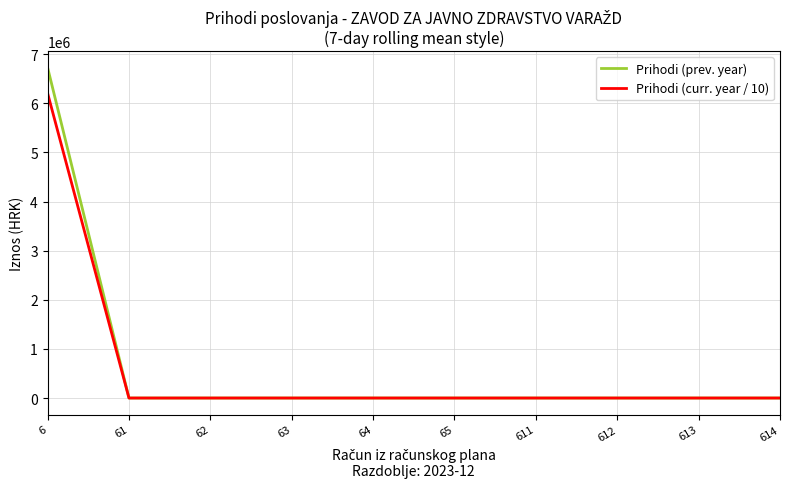

What is the average value of the Prihodi (prev. year) series?

672916.1